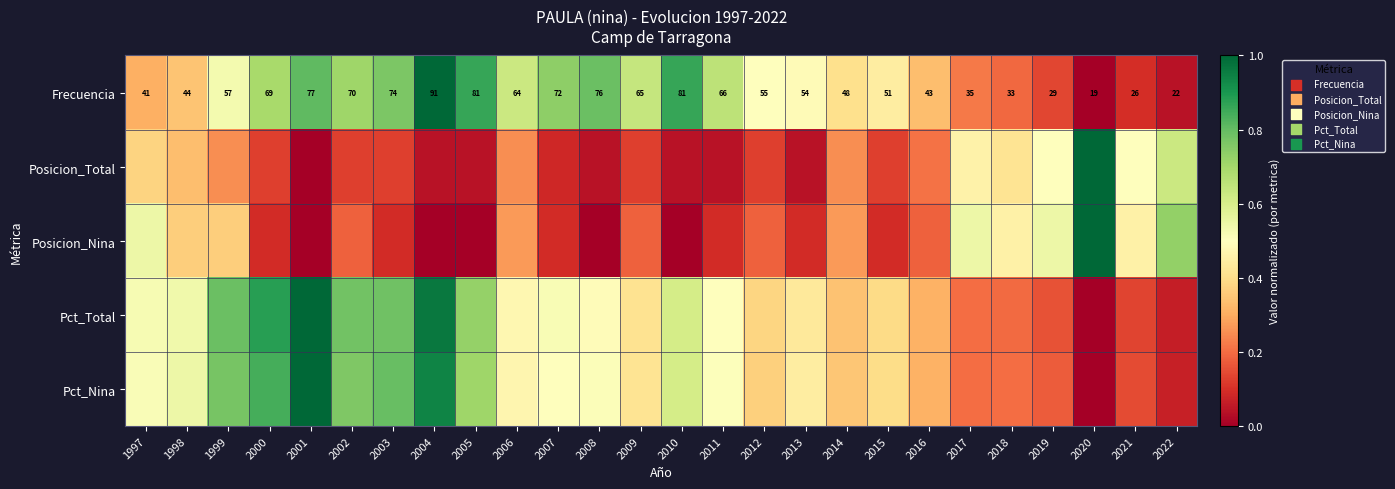

True or false: Pct_Nina has a value of -0.3 at 2020.

False